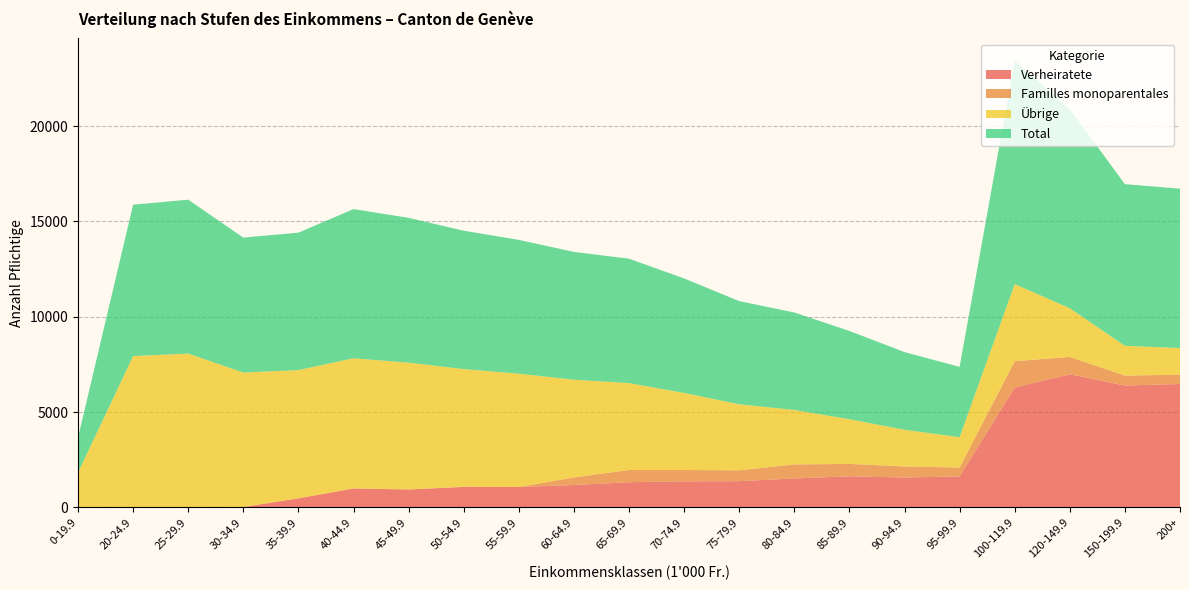

Reading left to right, transcribe all the data shown in this chart.

Verheiratete: 0-19.9=0	20-24.9=0	25-29.9=0	30-34.9=26	35-39.9=479	40-44.9=996	45-49.9=943	50-54.9=1079	55-59.9=1075	60-64.9=1177	65-69.9=1324	70-74.9=1371	75-79.9=1379	80-84.9=1521	85-89.9=1633	90-94.9=1569	95-99.9=1627	100-119.9=6288	120-149.9=6985	150-199.9=6394	200+=6476
Familles monoparentales: 0-19.9=0	20-24.9=0	25-29.9=0	30-34.9=0	35-39.9=0	40-44.9=0	45-49.9=1	50-54.9=1	55-59.9=0	60-64.9=396	65-69.9=641	70-74.9=594	75-79.9=570	80-84.9=736	85-89.9=651	90-94.9=583	95-99.9=467	100-119.9=1384	120-149.9=908	150-199.9=524	200+=486
Übrige: 0-19.9=1833	20-24.9=7940	25-29.9=8071	30-34.9=7051	35-39.9=6727	40-44.9=6829	45-49.9=6651	50-54.9=6178	55-59.9=5942	60-64.9=5129	65-69.9=4559	70-74.9=4041	75-79.9=3462	80-84.9=2857	85-89.9=2345	90-94.9=1923	95-99.9=1593	100-119.9=4043	120-149.9=2555	150-199.9=1560	200+=1399
Total: 0-19.9=1833	20-24.9=7940	25-29.9=8071	30-34.9=7077	35-39.9=7206	40-44.9=7825	45-49.9=7595	50-54.9=7258	55-59.9=7017	60-64.9=6702	65-69.9=6524	70-74.9=6006	75-79.9=5411	80-84.9=5114	85-89.9=4629	90-94.9=4075	95-99.9=3687	100-119.9=11715	120-149.9=10448	150-199.9=8478	200+=8361